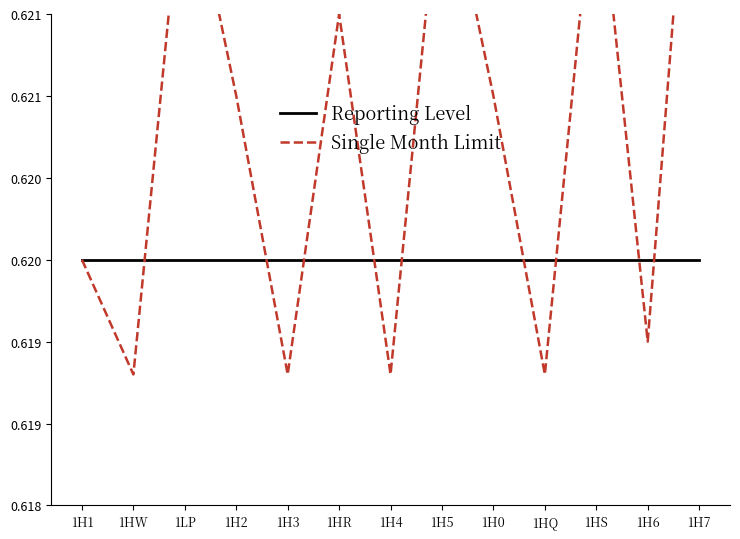

Where do Single Month Limit and Reporting Level first cross each other?

1HW and 1LP